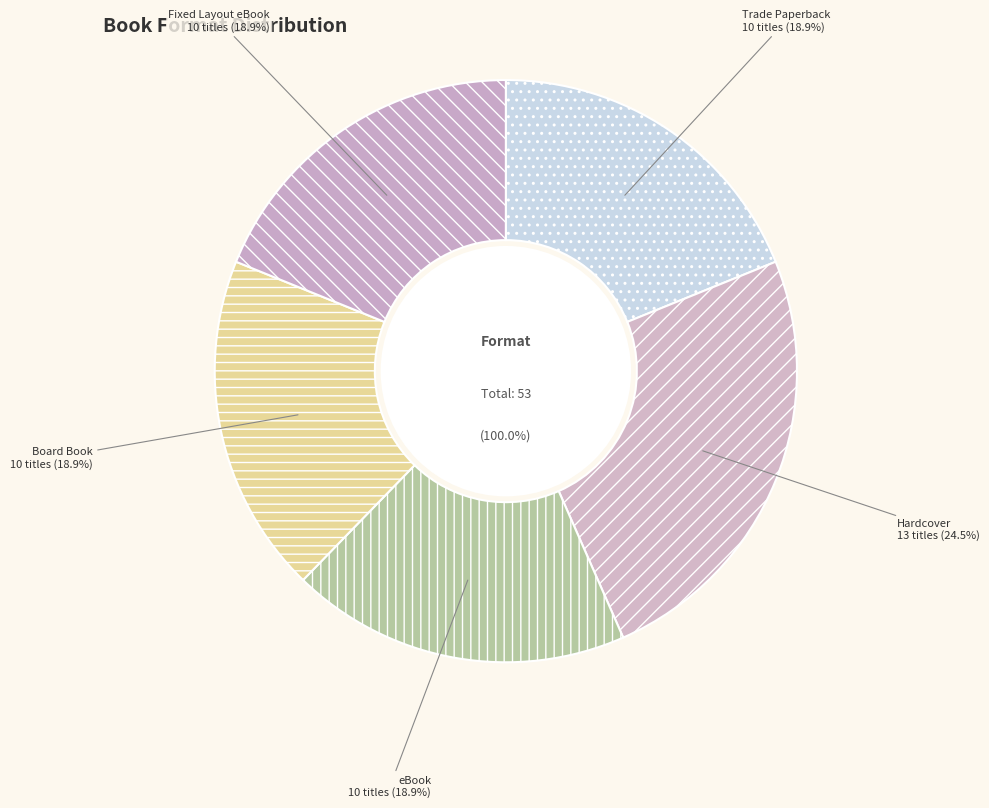

The Fixed Layout eBook slice represents 19% of the pie. True or false?

True